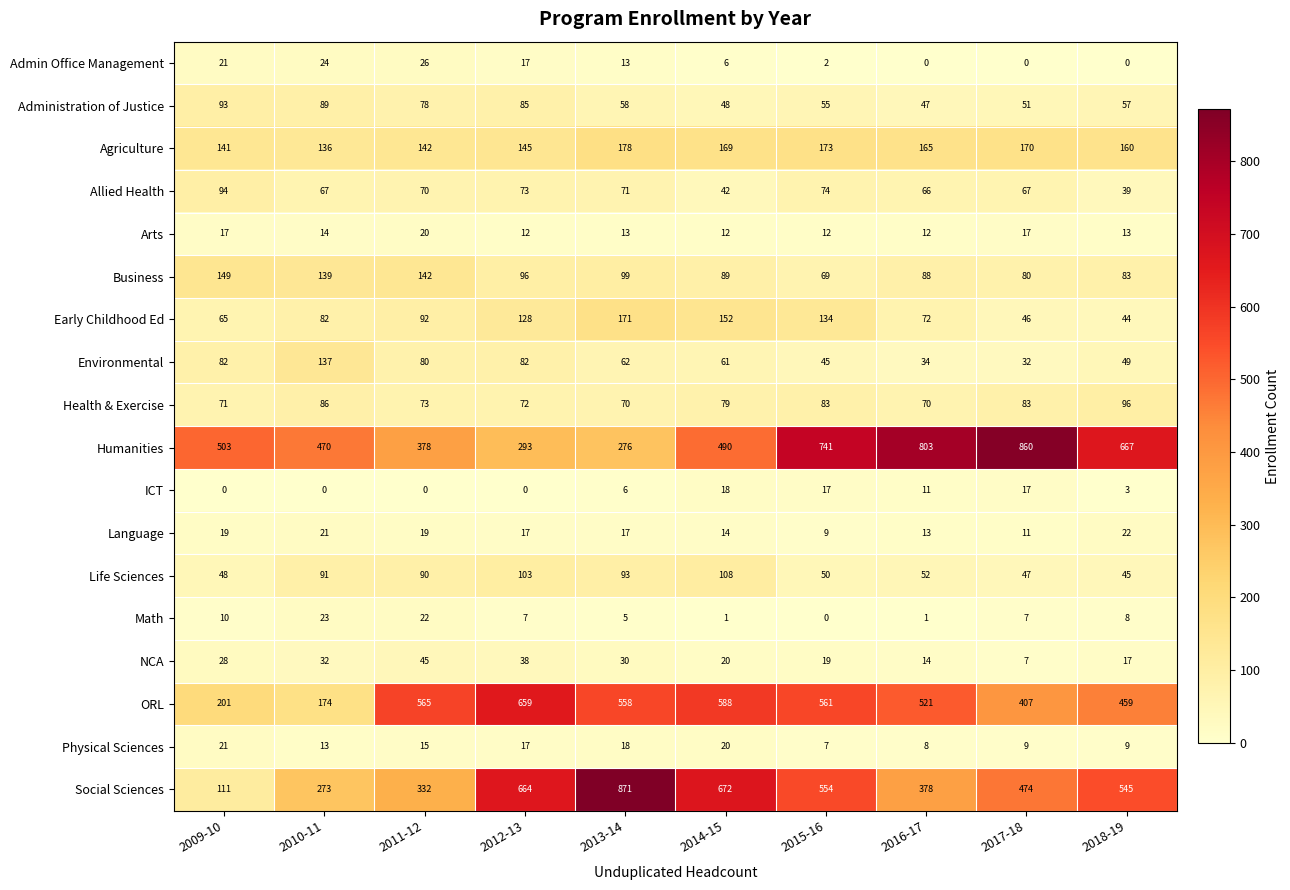

What is the lowest value of the ORL series?

174